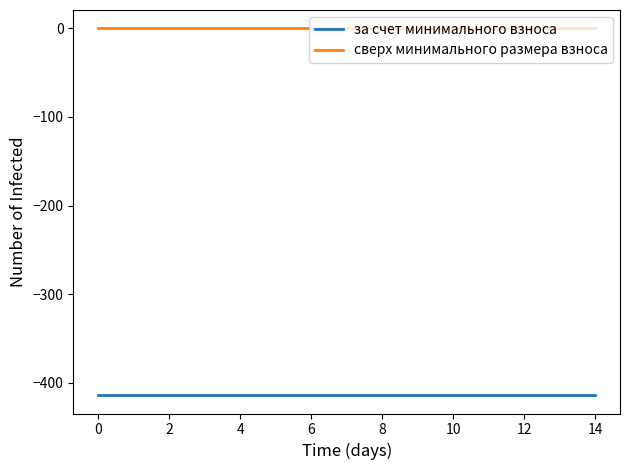

List the series in order of their peak value, highest first.

сверх минимального размера взноса, за счет минимального взноса